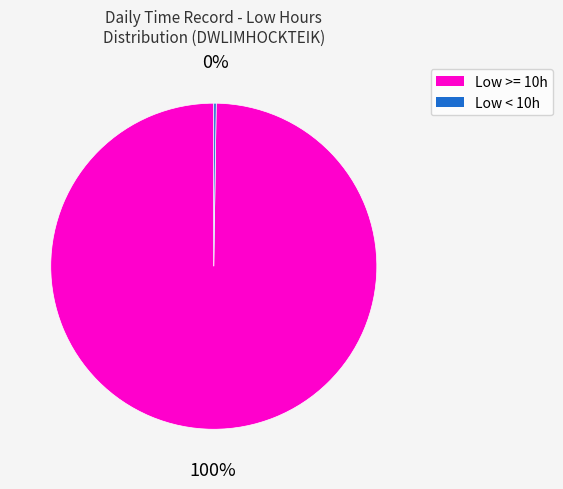

Does any single category account for the majority?

Yes